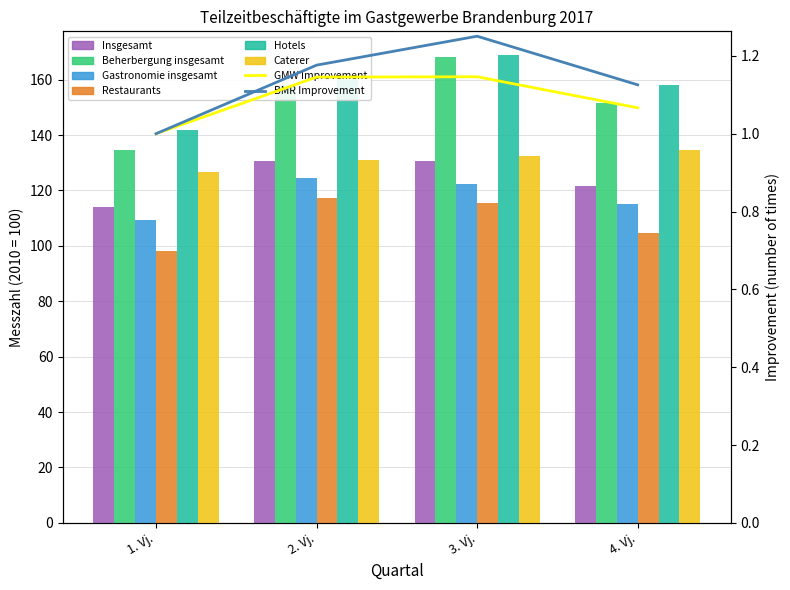

At which label is Insgesamt closest to 122?

4. Vj.